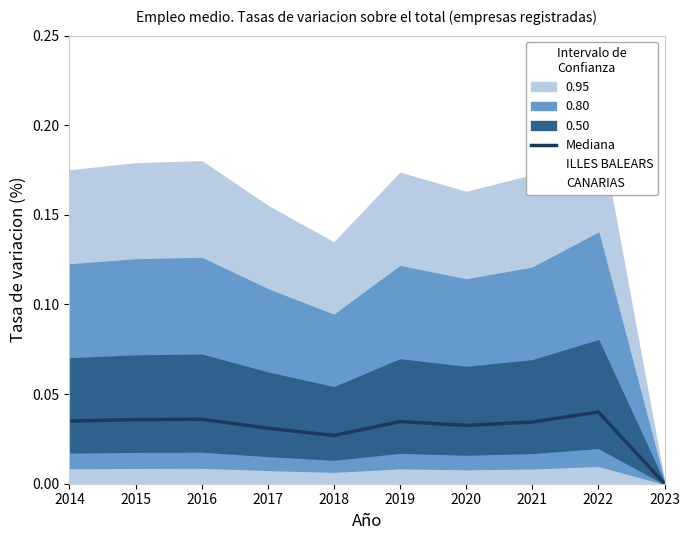

True or false: CANARIAS has a value of 0.0 at 2022.

True